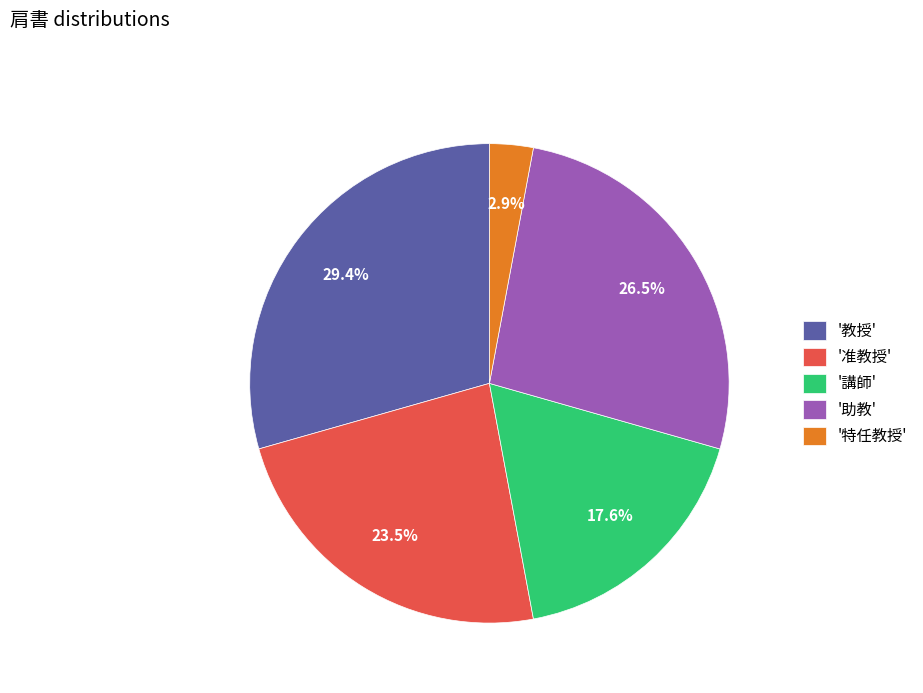

Is '講師' the majority of the pie?

No